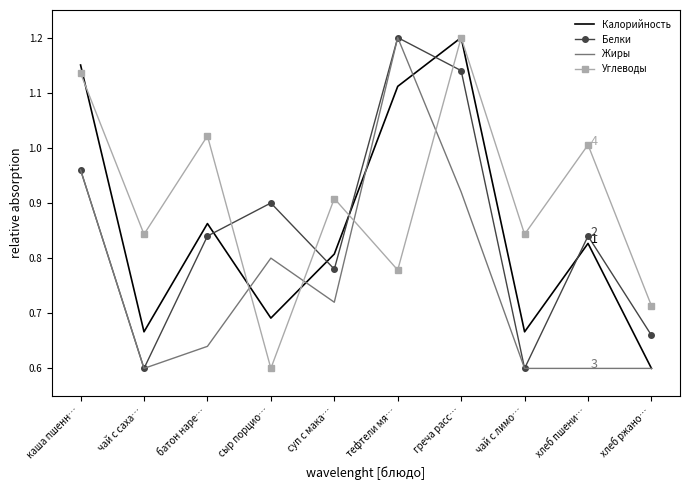

What is the difference between the highest and lowest values at греча расс…?

0.3